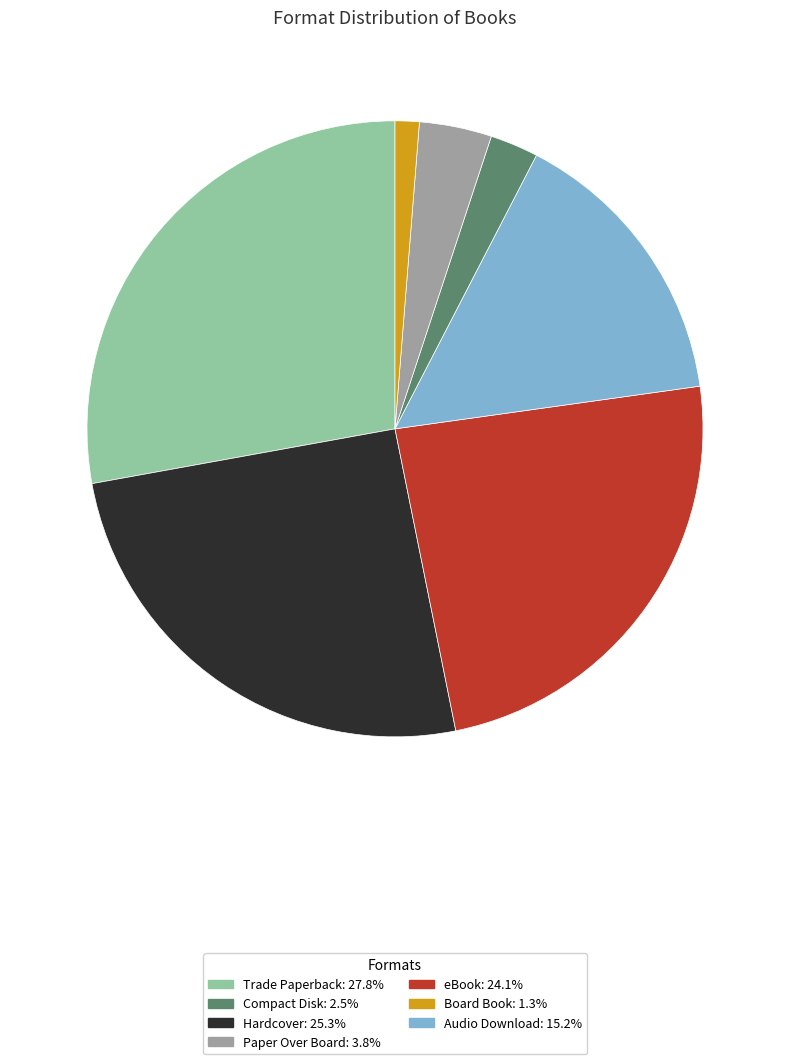

Is there any slice that represents more than half of the pie?

No